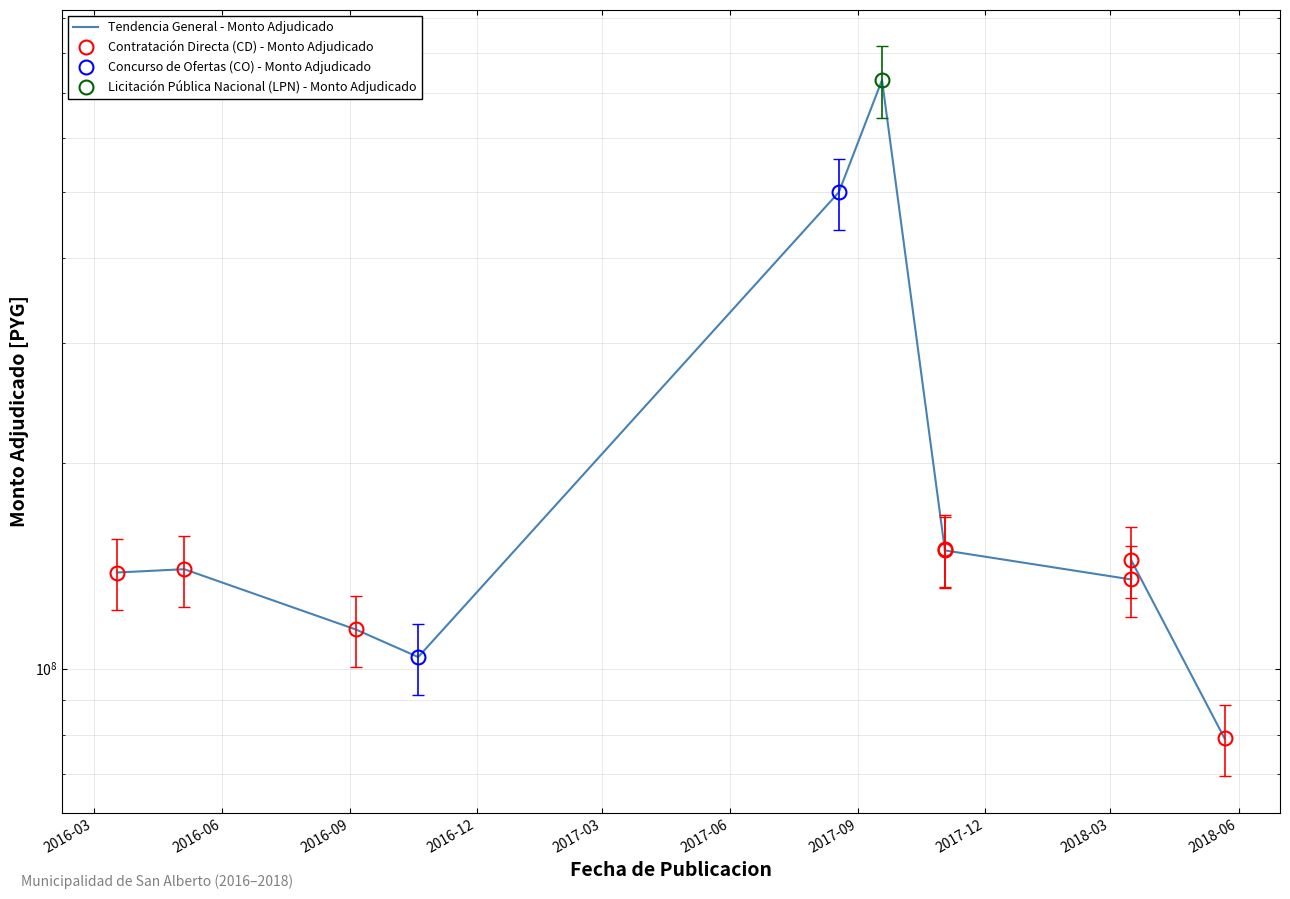

Is it true that the value at 2016-09-05 is 172529616?

False